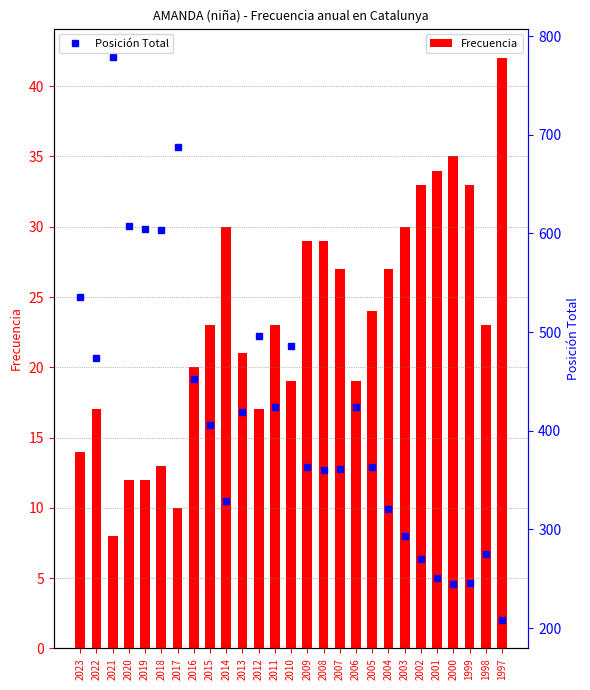

At which label does Frecuencia first exceed 23?

2014